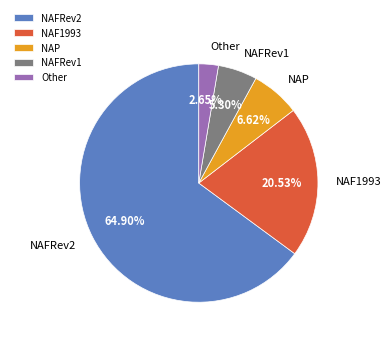

True or false: NAFRev2 accounts for 65% of the total.

True